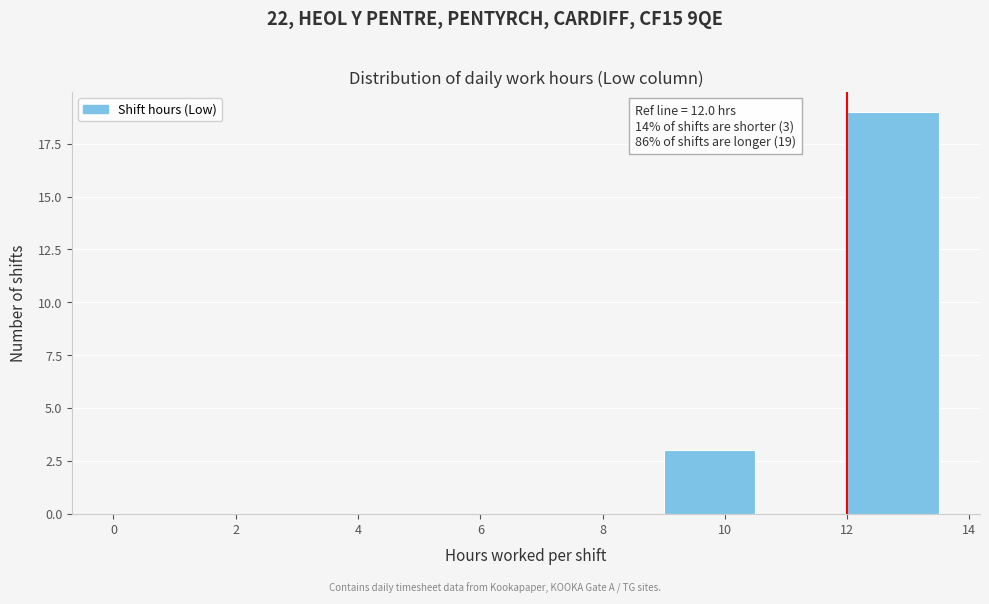

Over which range of the x-axis is the bar tallest?

12.0 to 13.5